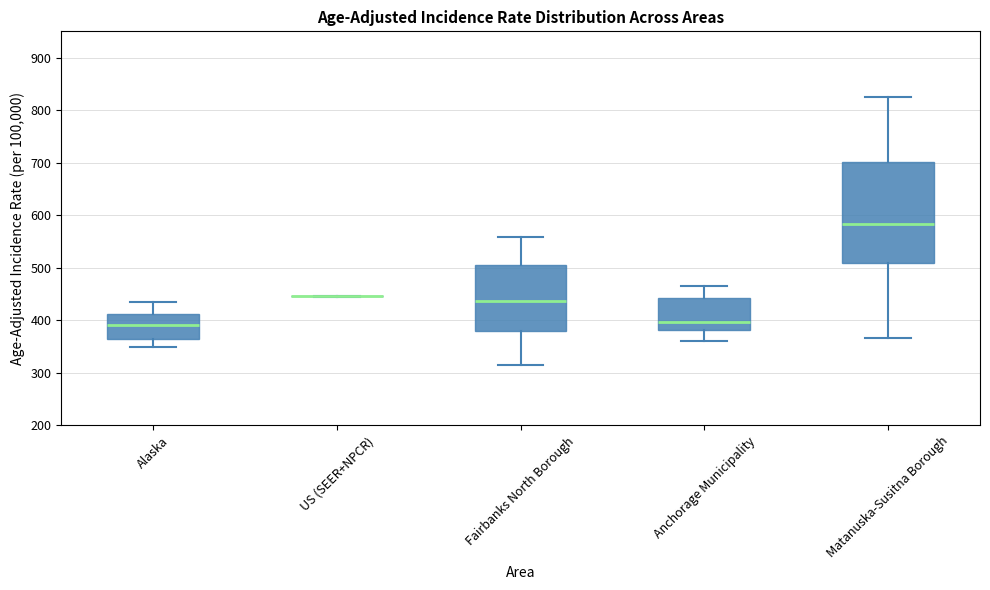

Where does the upper whisker of the box for Alaska end on the y-axis? The values are not printed on the chart, so give them approximately, as read against the axis.

430